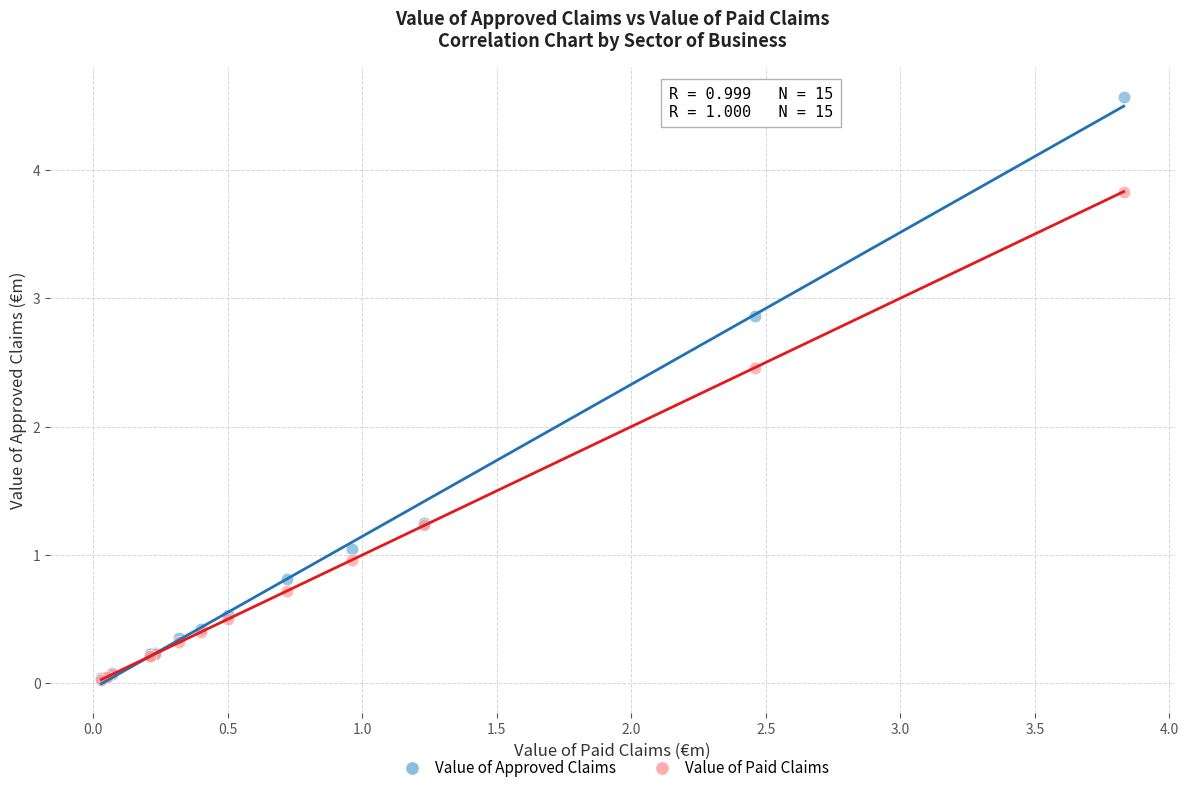

Across all series, what Y value is closest to 2?

2.5